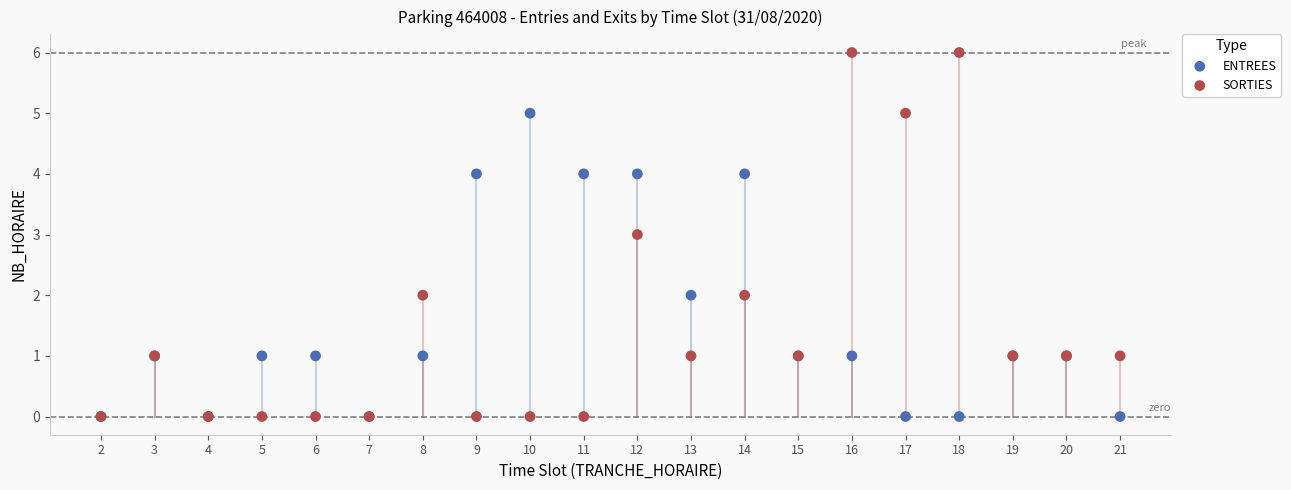

What are all the series names shown in the legend?

ENTREES, SORTIES